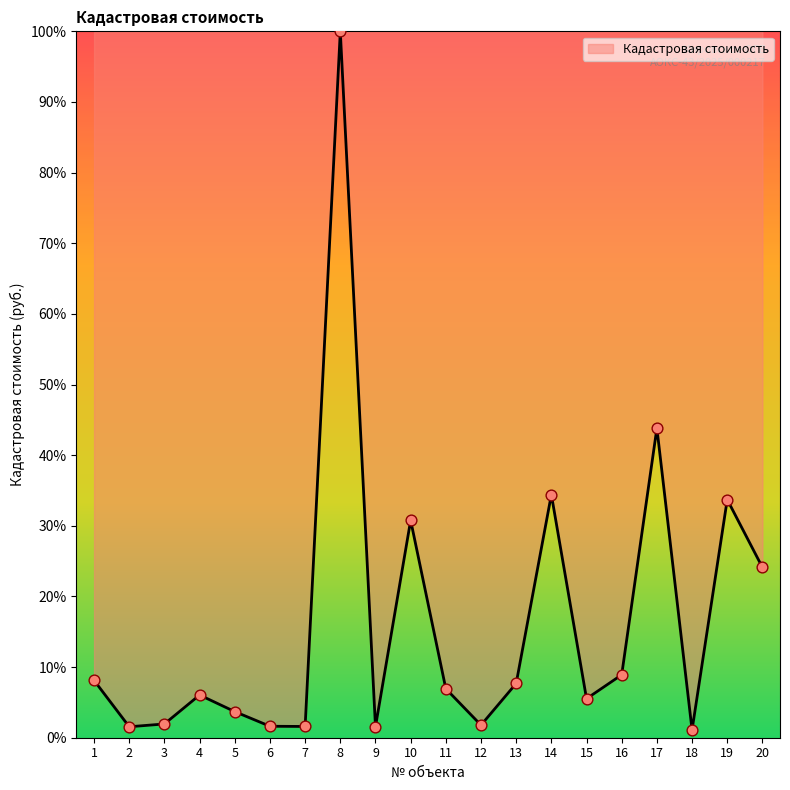

Which has a higher value, 20 or 12?

20